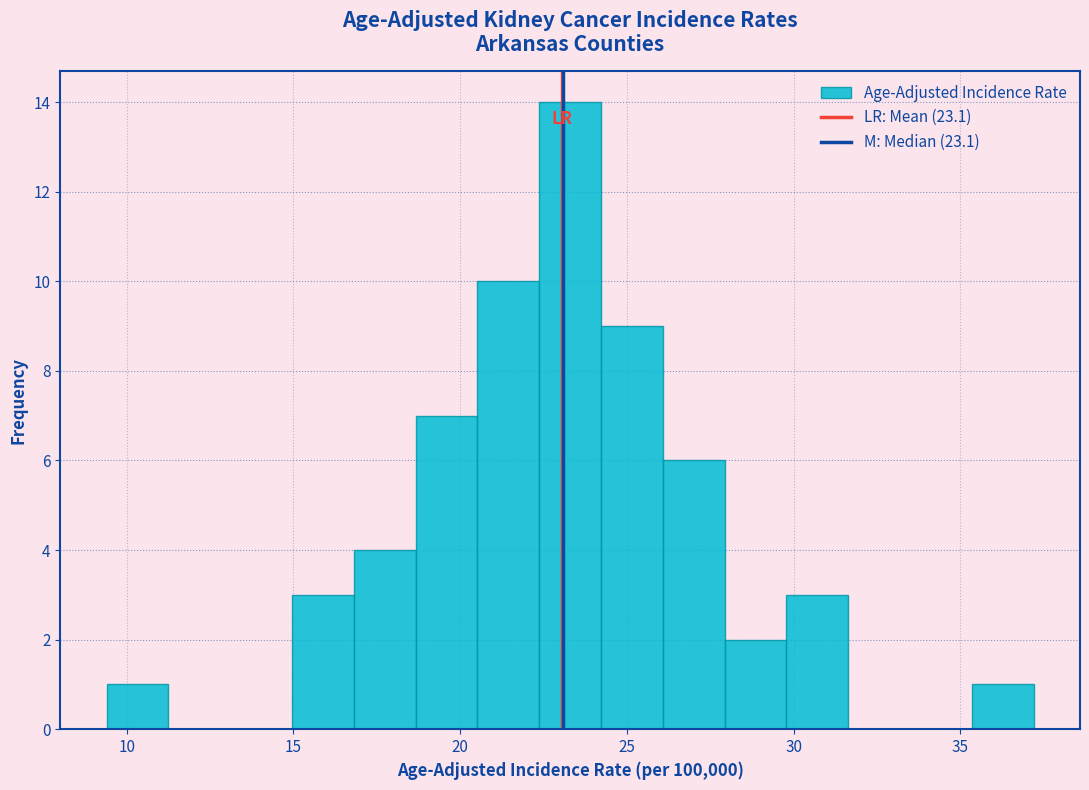

Read against the x-axis, roughly where is the centre of the tallest bar?

23.5